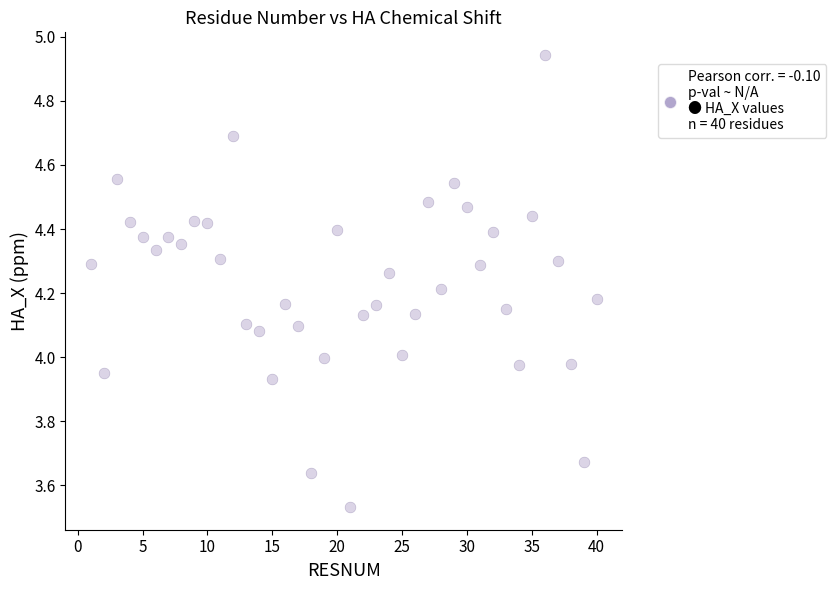

What is the range of Y values (max minus min)?

1.4